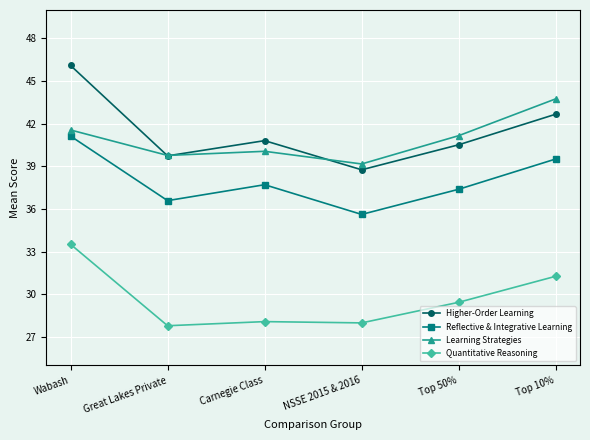

At how many categories does at least one series exceed 35?

6